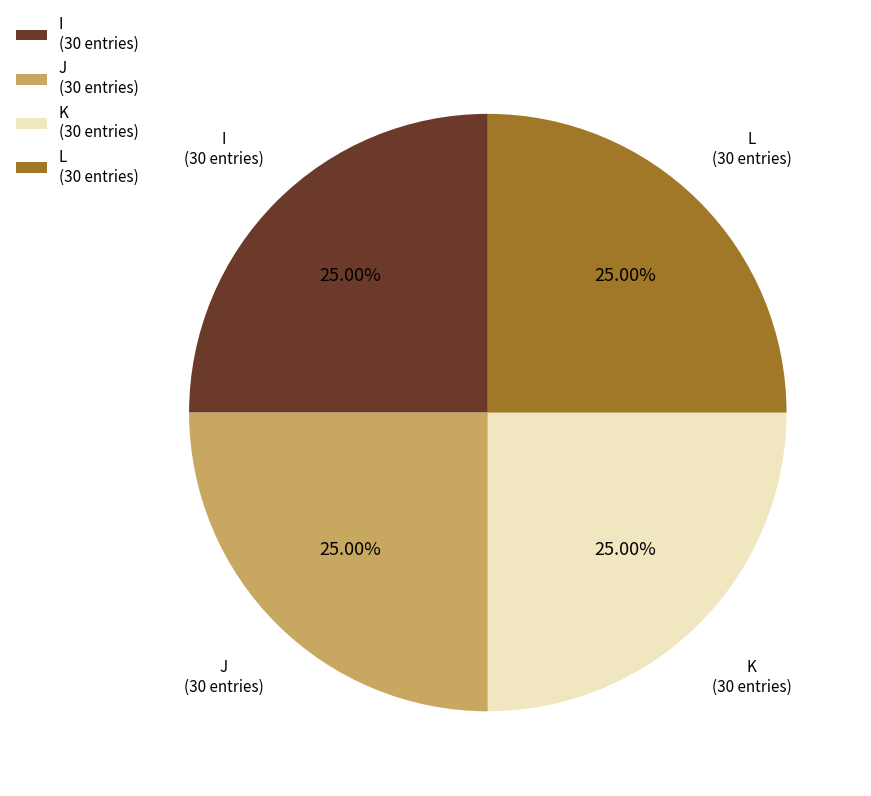

Does L represent more than half of the total?

No